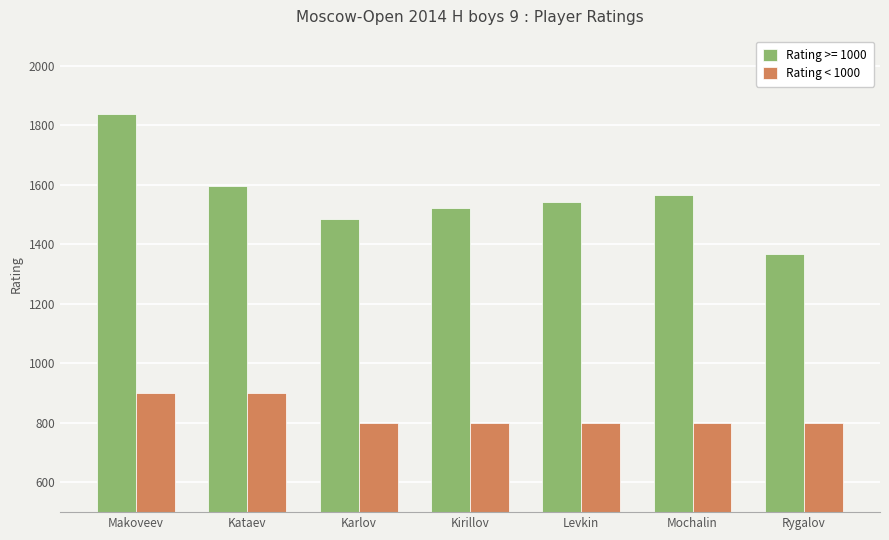

True or false: Rating >= 1000 has a value of 697 at Mochalin.

False